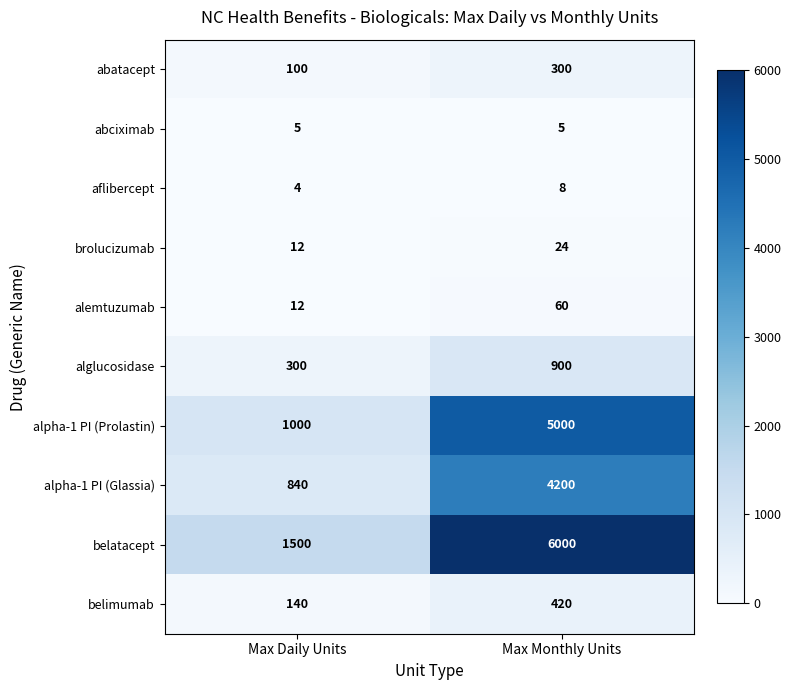

At Max Monthly Units, list the series in order from smallest to largest.

abciximab, aflibercept, brolucizumab, alemtuzumab, abatacept, belimumab, alglucosidase, alpha-1 PI (Glassia), alpha-1 PI (Prolastin), belatacept